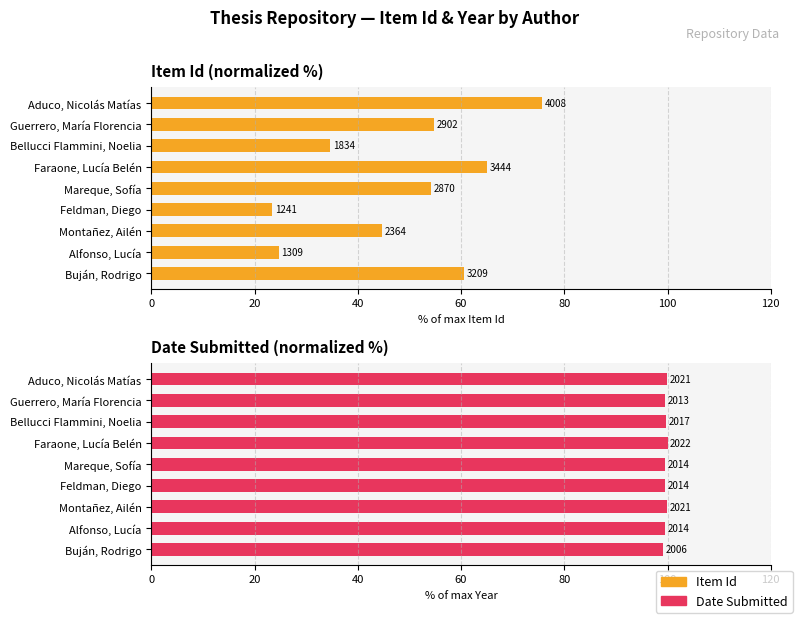

Does the chart contain any negative values?

No